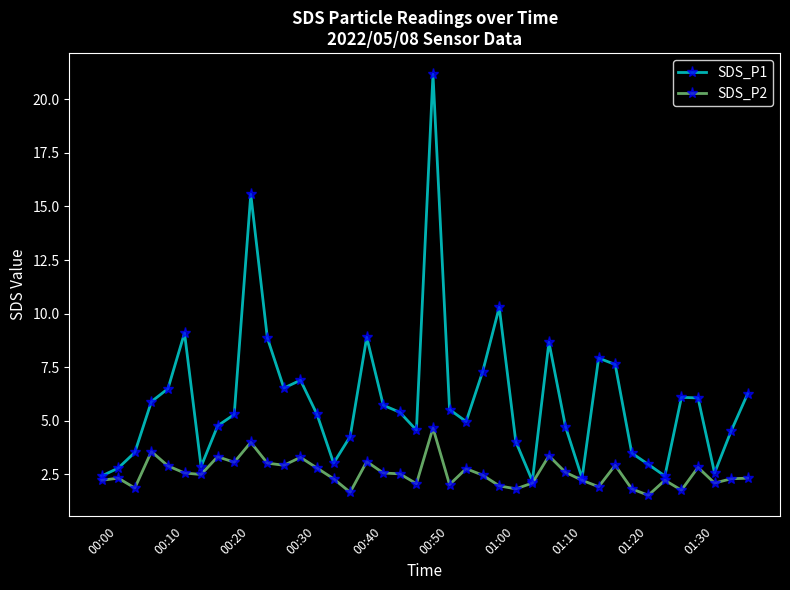

Which series has the largest total across all categories?

SDS_P1